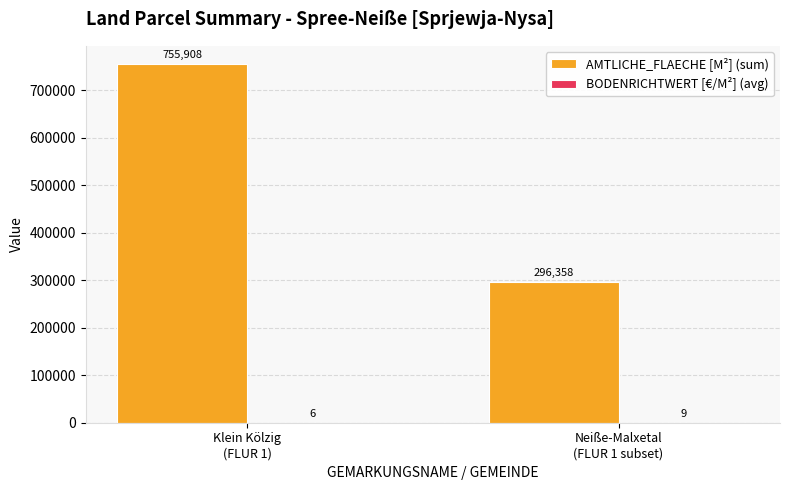

What is the greatest value displayed?

755908